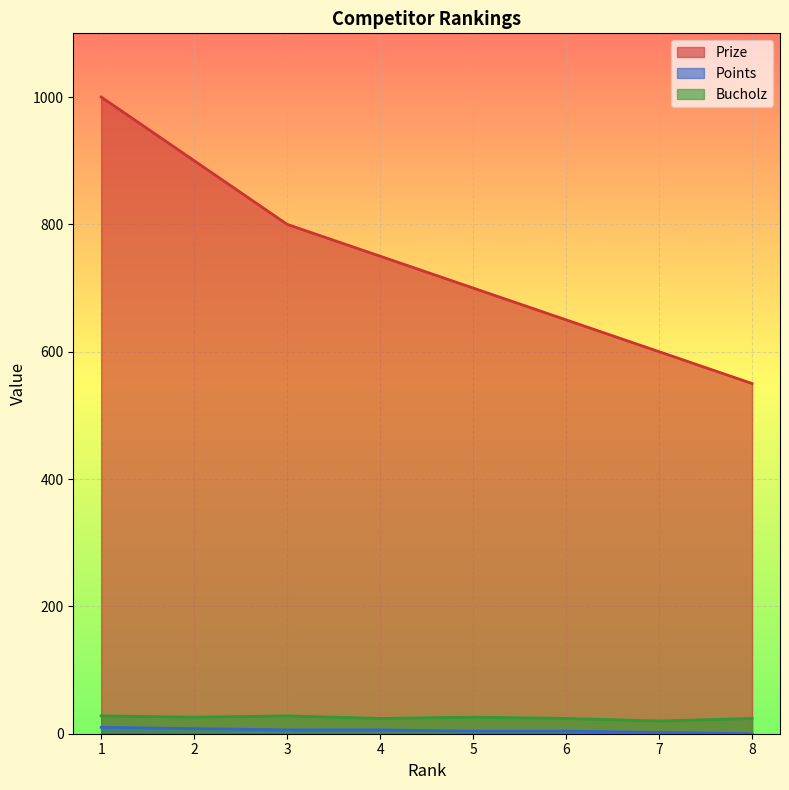

What is the difference between the maximum and minimum values in the Prize series?

450